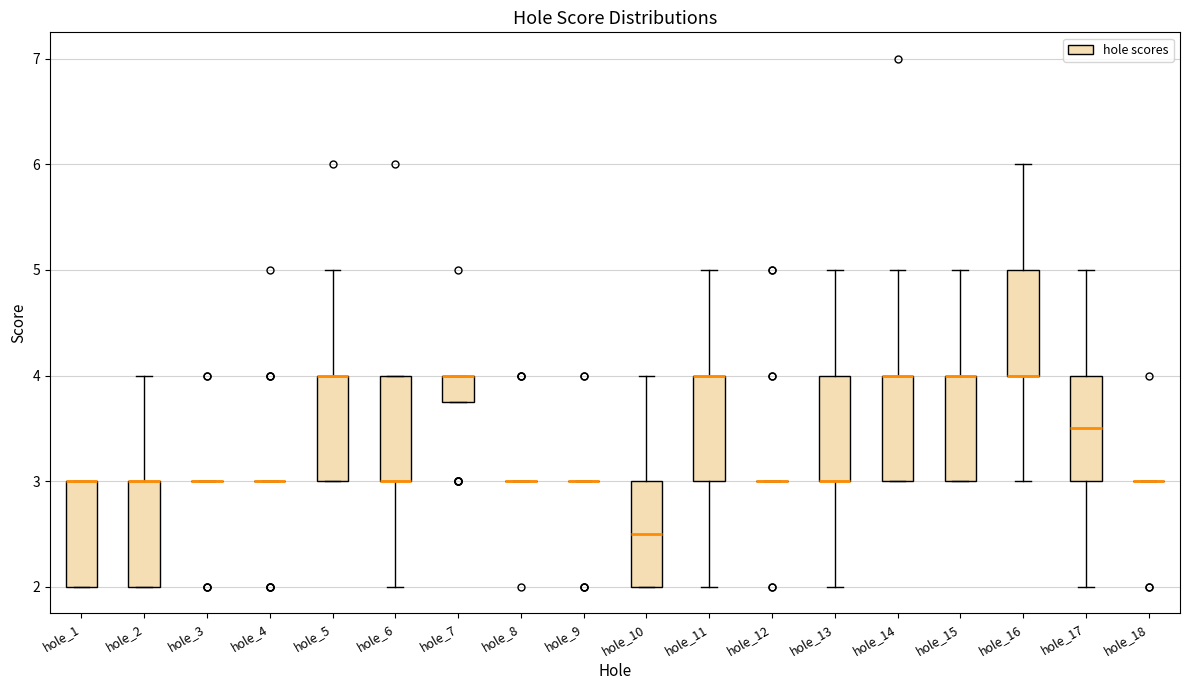

Reading left to right, transcribe this box plot: for each box, give where its median line is, the range the box spans, and where its two whiskers end, as read against the y-axis. The values are not printed on the chart, so give them approximately, as read against the axis.

hole_1: median 3.0 (drawn on the box's upper edge), box 2.0 to 3.0, whiskers 2.0 to 3.0
hole_2: median 3.0 (drawn on the box's upper edge), box 2.0 to 3.0, whiskers 2.0 to 4.0
hole_3: box collapsed to a line at 3.0, whiskers 3.0 to 3.0
hole_4: box collapsed to a line at 3.0, whiskers 3.0 to 3.0
hole_5: median 4.0 (drawn on the box's upper edge), box 3.0 to 4.0, whiskers 3.0 to 5.0
hole_6: median 3.0 (drawn on the box's lower edge), box 3.0 to 4.0, whiskers 2.0 to 4.0
hole_7: median 4.0 (drawn on the box's upper edge), box 3.8 to 4.0, whiskers 3.8 to 4.0
hole_8: box collapsed to a line at 3.0, whiskers 3.0 to 3.0
hole_9: box collapsed to a line at 3.0, whiskers 3.0 to 3.0
hole_10: median 2.5, box 2.0 to 3.0, whiskers 2.0 to 4.0
hole_11: median 4.0 (drawn on the box's upper edge), box 3.0 to 4.0, whiskers 2.0 to 5.0
hole_12: box collapsed to a line at 3.0, whiskers 3.0 to 3.0
hole_13: median 3.0 (drawn on the box's lower edge), box 3.0 to 4.0, whiskers 2.0 to 5.0
hole_14: median 4.0 (drawn on the box's upper edge), box 3.0 to 4.0, whiskers 3.0 to 5.0
hole_15: median 4.0 (drawn on the box's upper edge), box 3.0 to 4.0, whiskers 3.0 to 5.0
hole_16: median 4.0 (drawn on the box's lower edge), box 4.0 to 5.0, whiskers 3.0 to 6.0
hole_17: median 3.5, box 3.0 to 4.0, whiskers 2.0 to 5.0
hole_18: box collapsed to a line at 3.0, whiskers 3.0 to 3.0